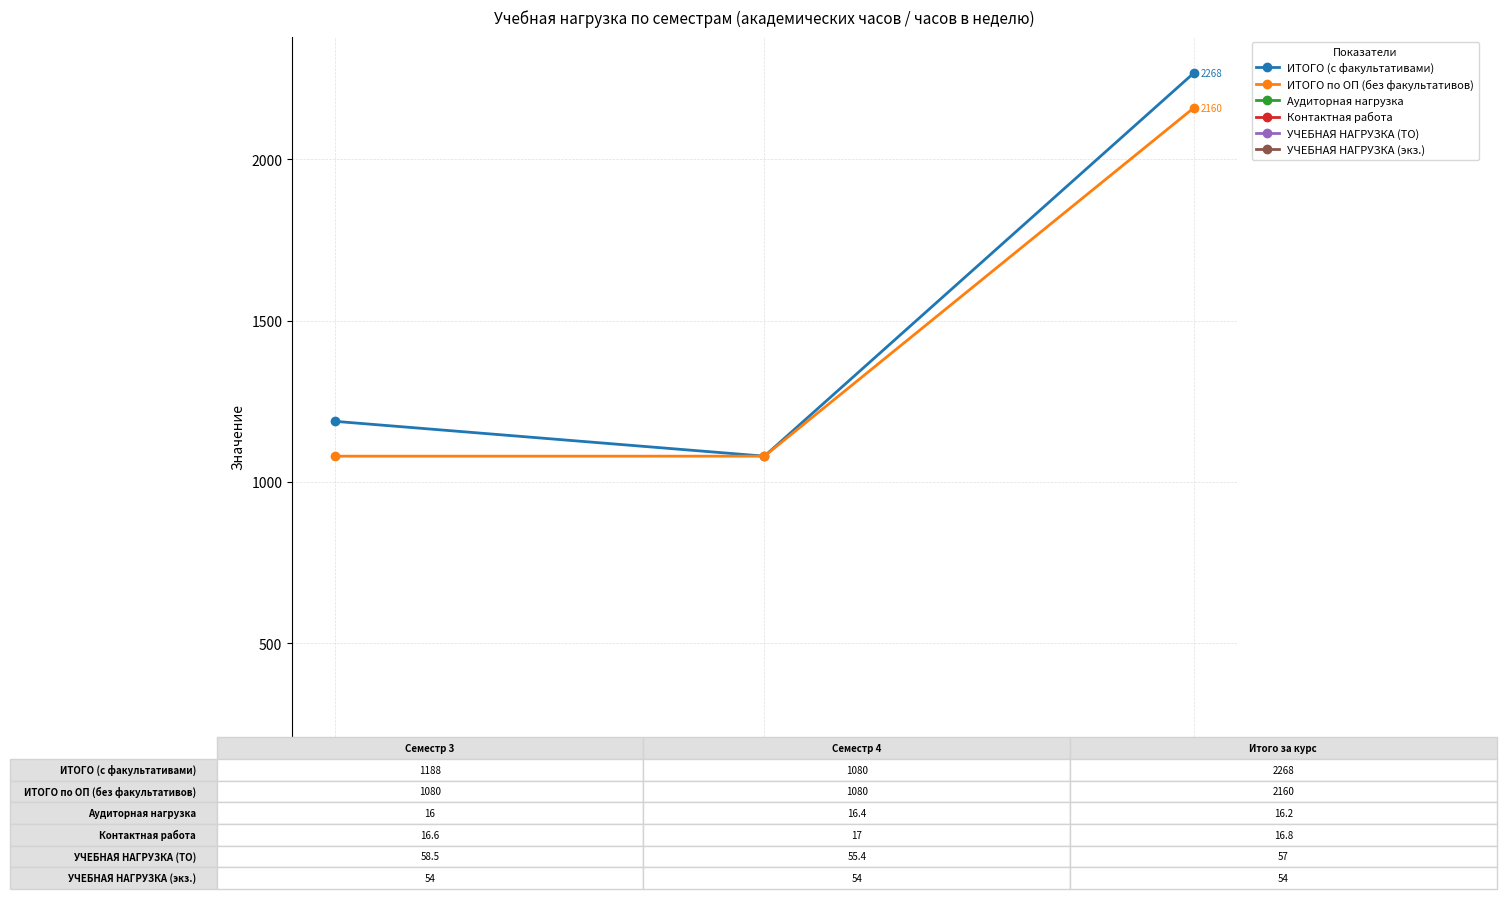

What is the value of the ИТОГО (с факультативами) point at the 1st from the left?

1188.0